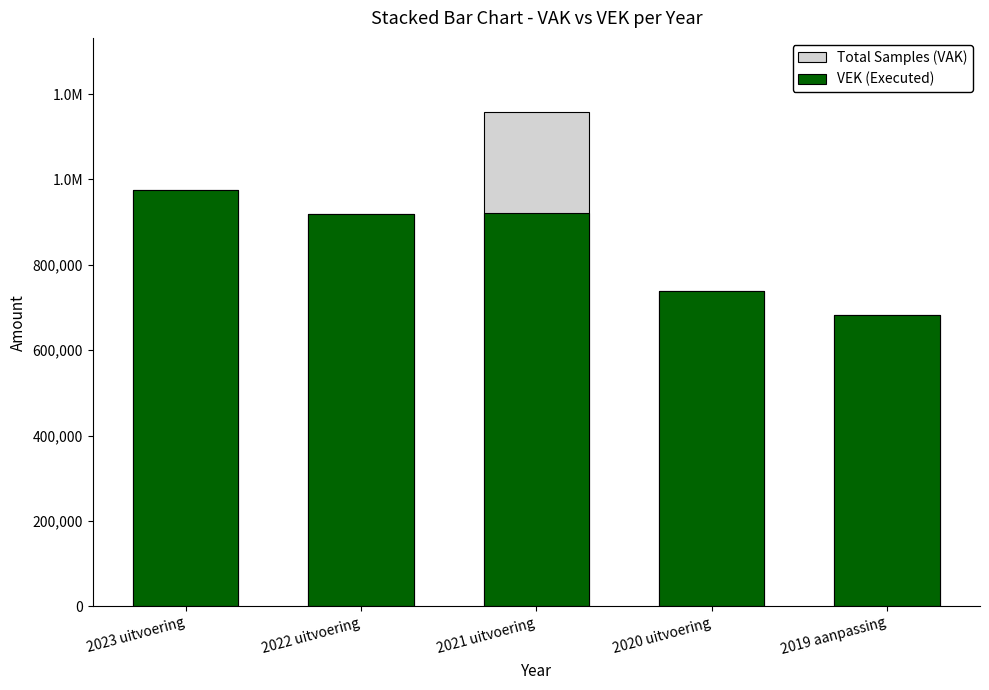

What is the total value across all series at 2023 uitvoering?

1950266